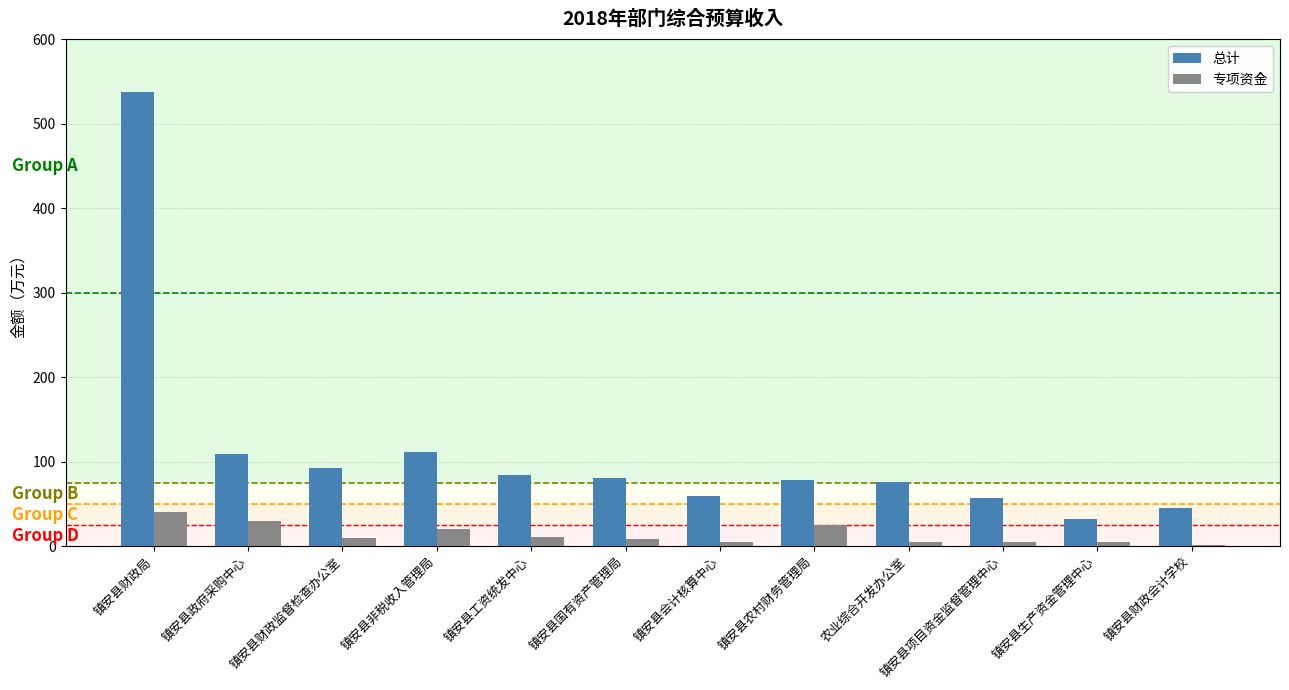

Read the 总计 value at 镇安县非税收入管理局.

111.4